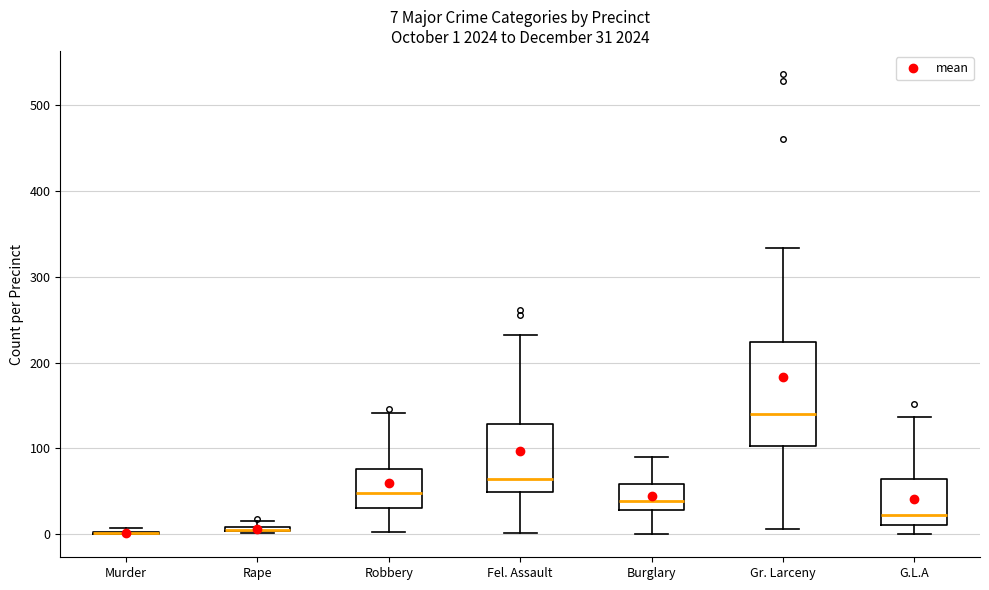

Which box is the tallest, from its lower edge to its upper edge?

Gr. Larceny